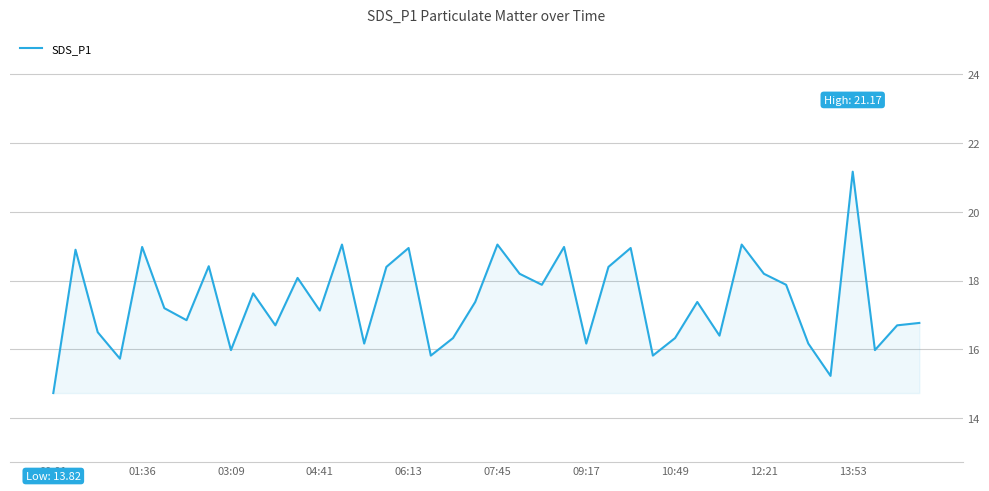

What is the maximum value shown in the chart?

21.2